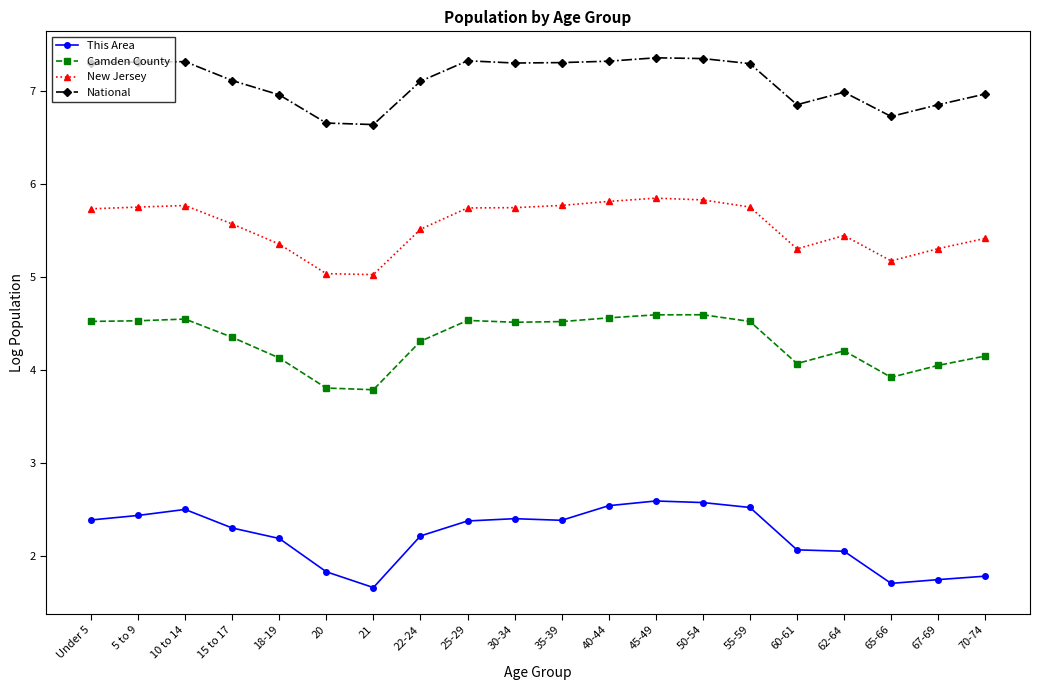

Which series has the widest spread of values?

This Area